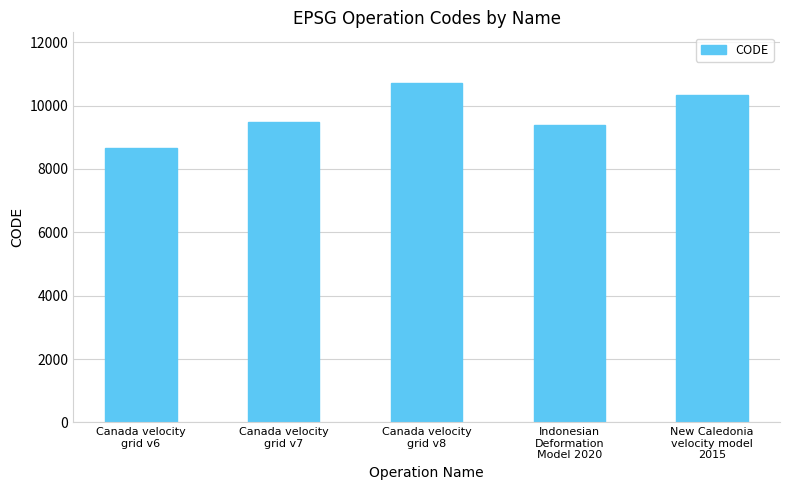

Rank the categories by value from lowest to highest.

Canada velocity
grid v6, Indonesian
Deformation
Model 2020, Canada velocity
grid v7, New Caledonia
velocity model
2015, Canada velocity
grid v8